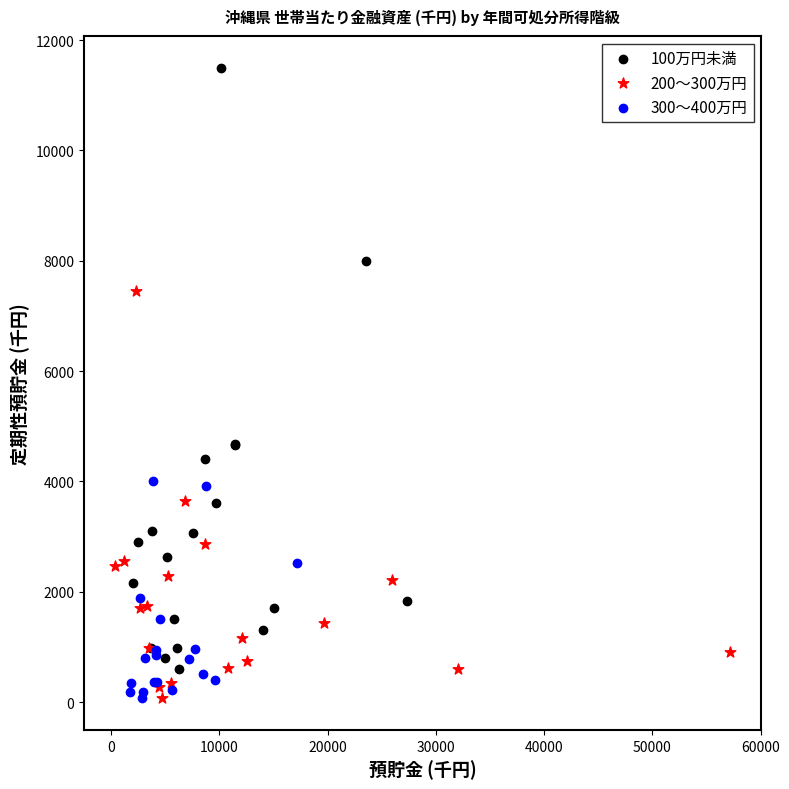

Which series reaches the maximum Y coordinate?

100万円未満